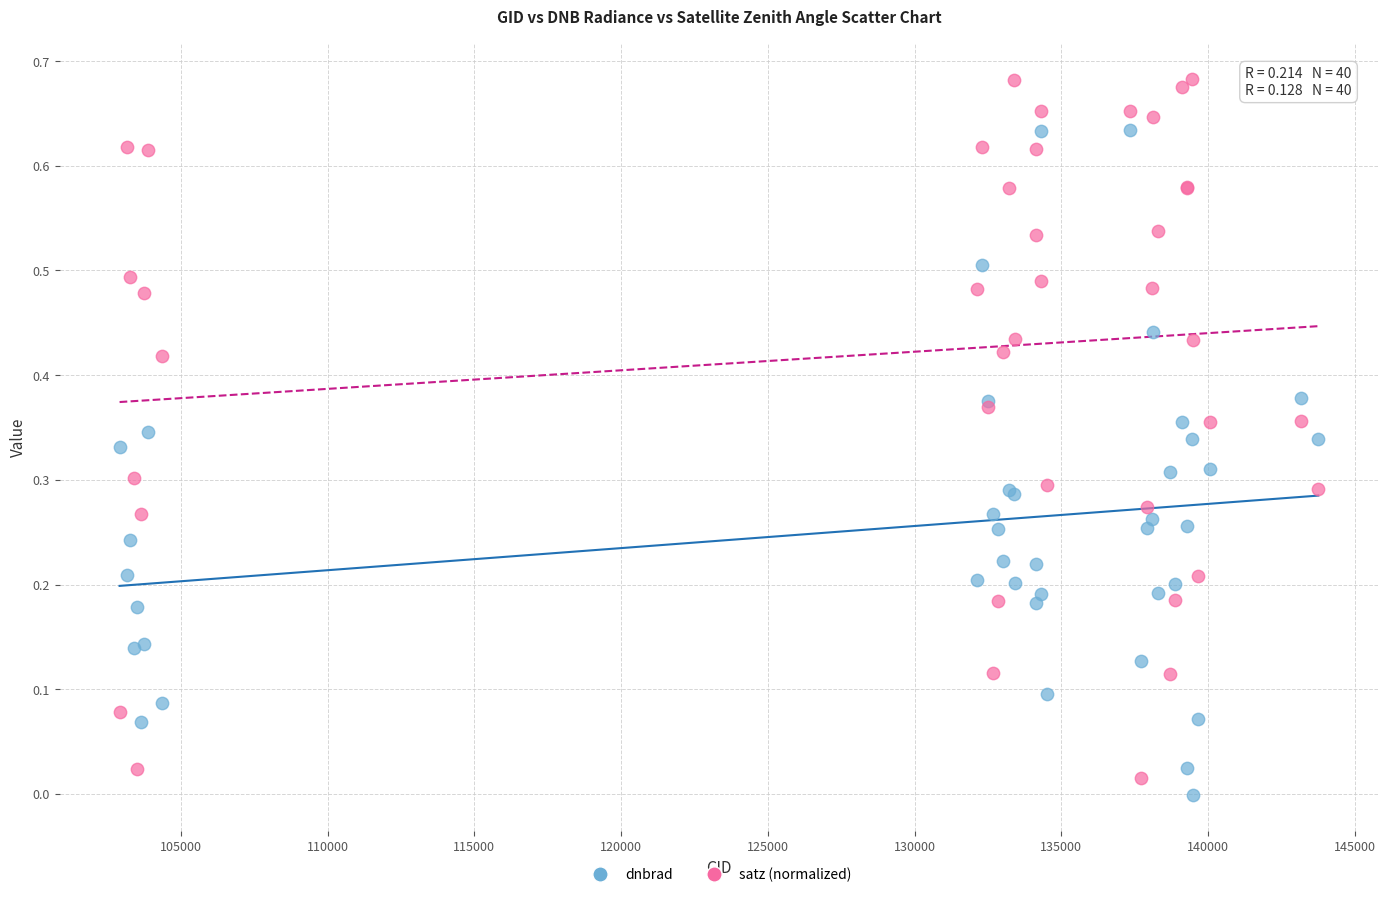

Which series contains the highest Y value?

satz (normalized)